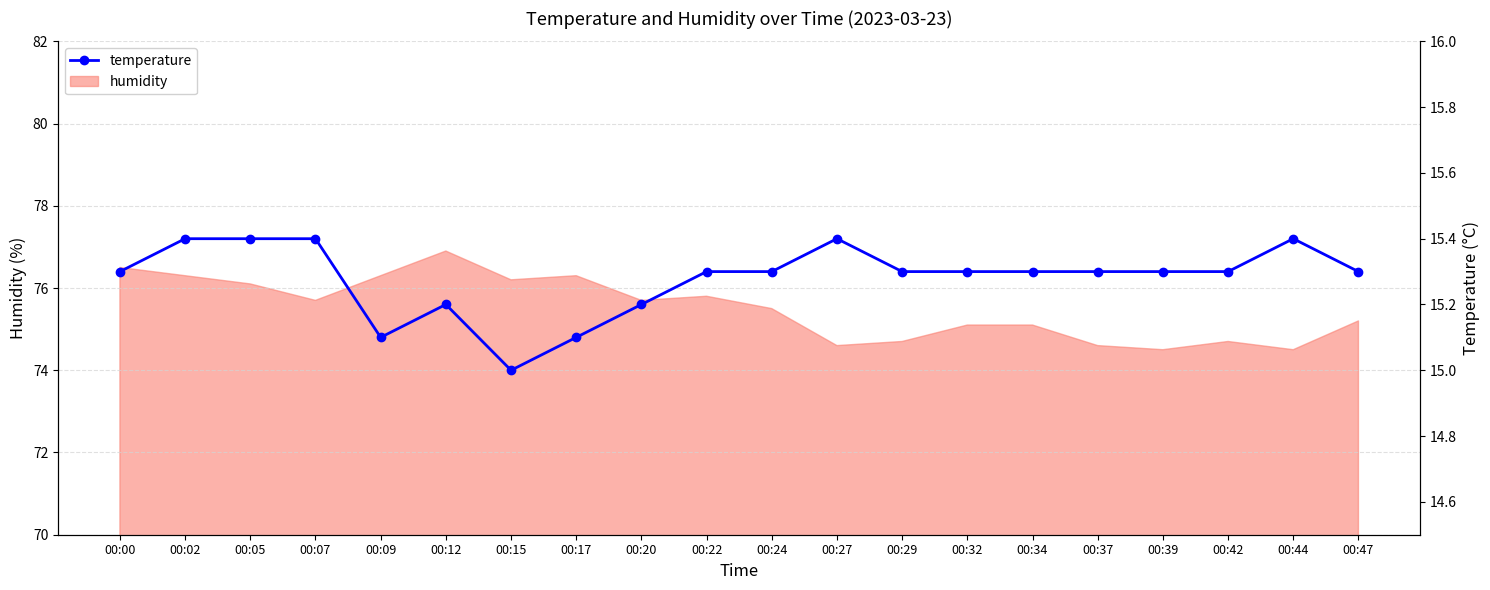

True or false: there are more than 0 points higher than both neighbors.

True